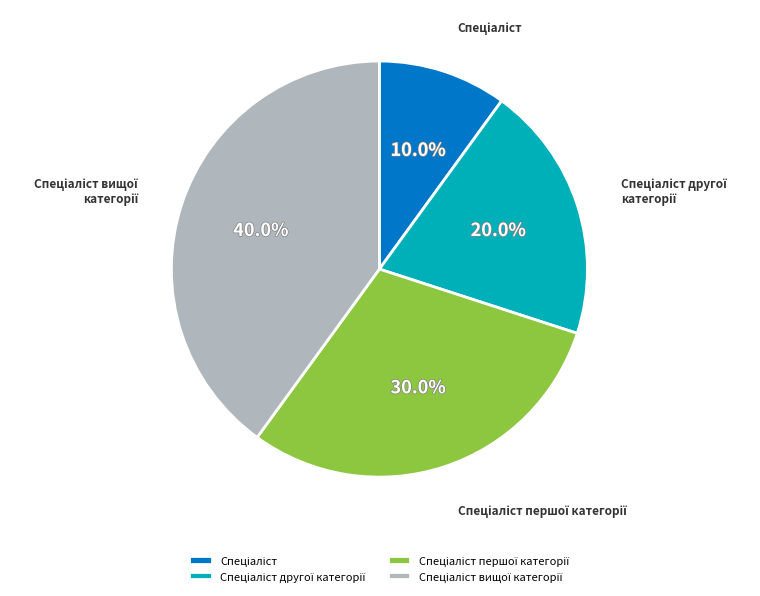

Does any single category account for the majority?

No